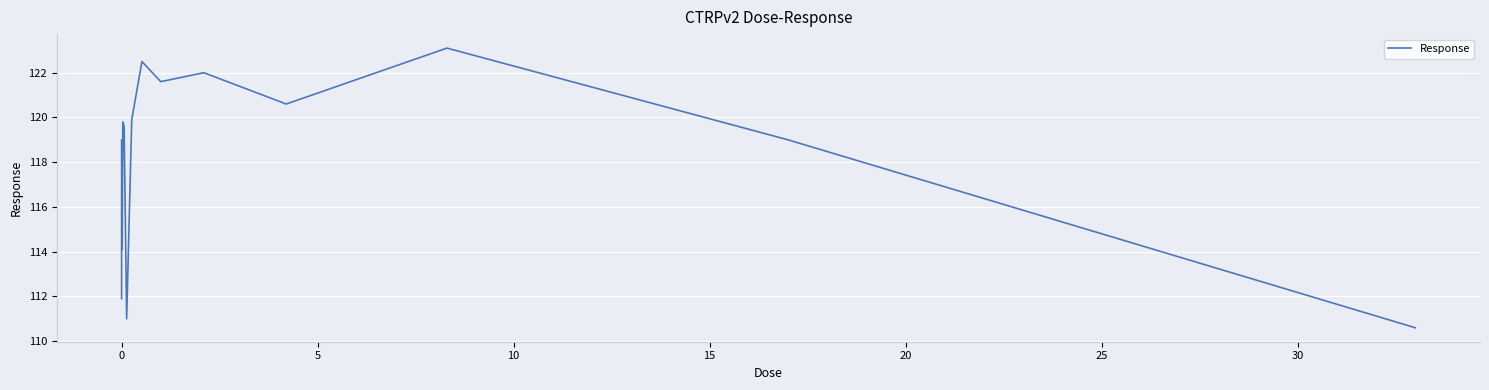

What is the minimum value shown in the chart?

110.6